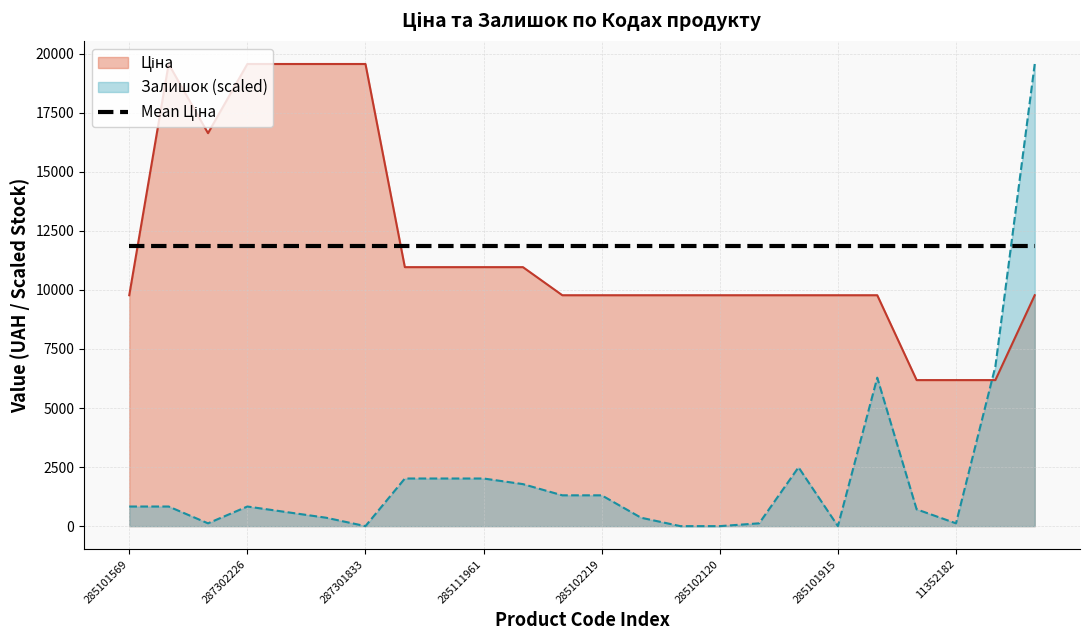

Which series has the largest range (max minus min)?

Залишок (scaled)